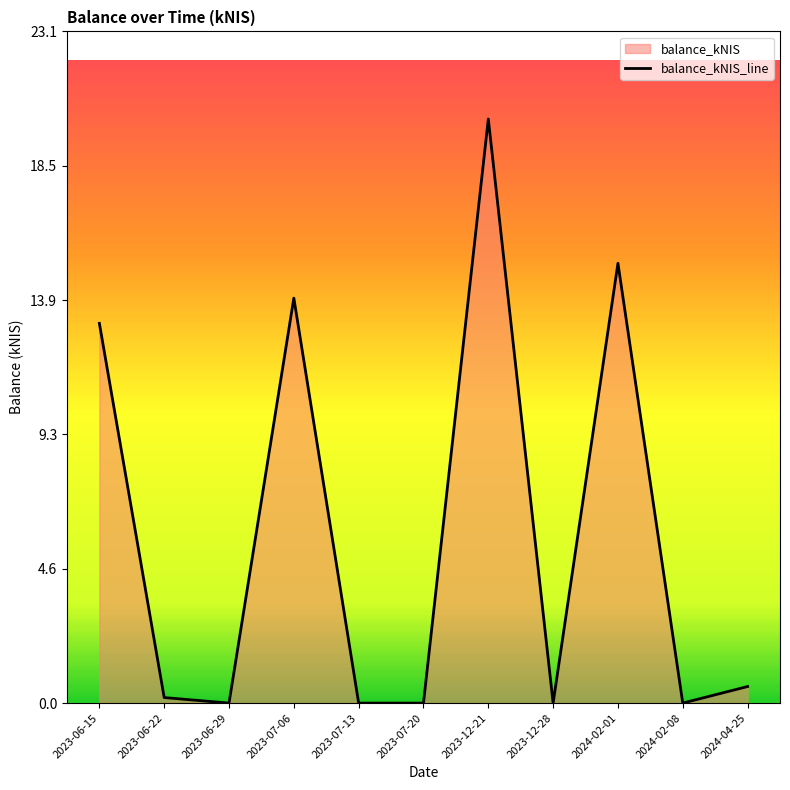

List the labels in order of value, smallest first.

2023-06-29, 2023-07-13, 2023-07-20, 2023-12-28, 2024-02-08, 2023-06-22, 2024-04-25, 2023-06-15, 2023-07-06, 2024-02-01, 2023-12-21